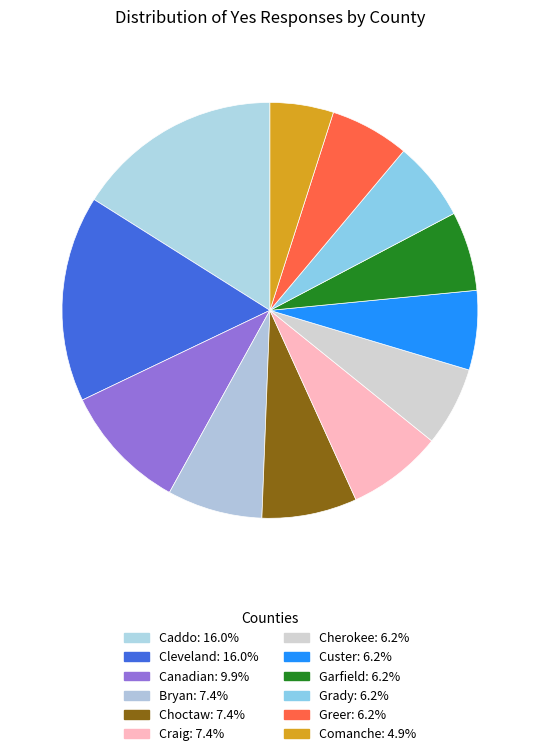

Count the number of slices in the pie.

12